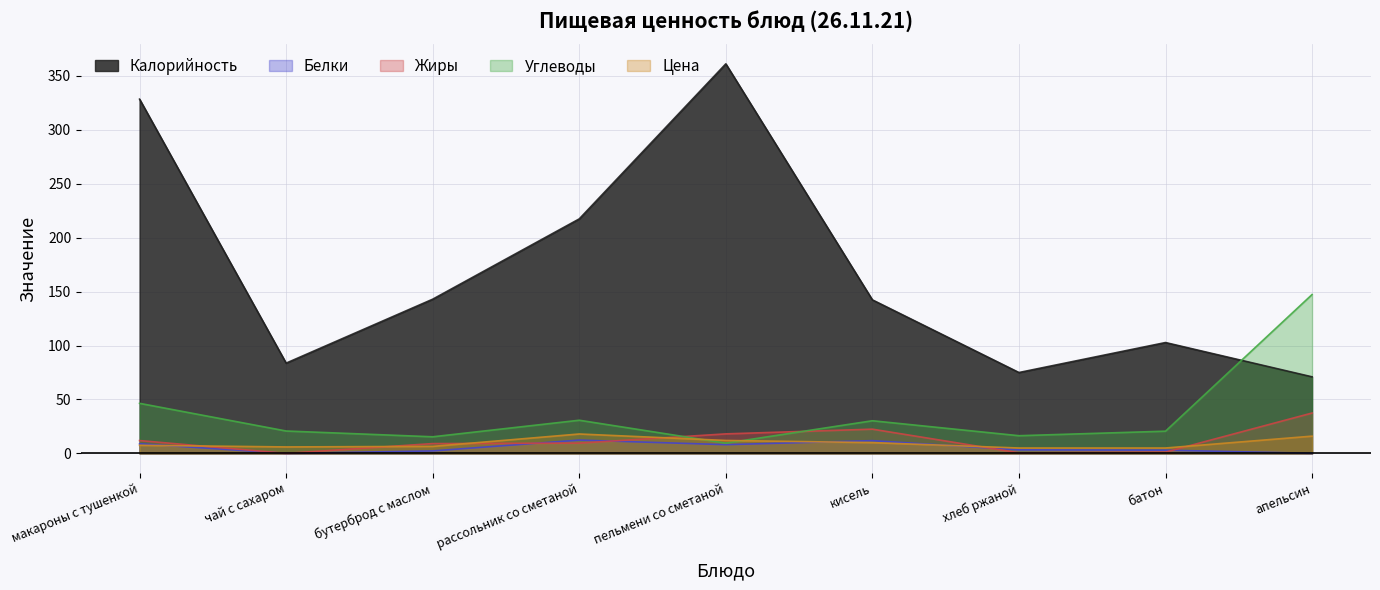

What is the sum of all Белки values?

49.9